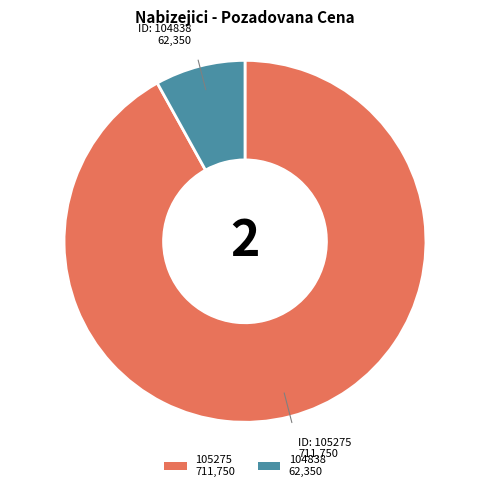

Count the number of slices in the pie.

2